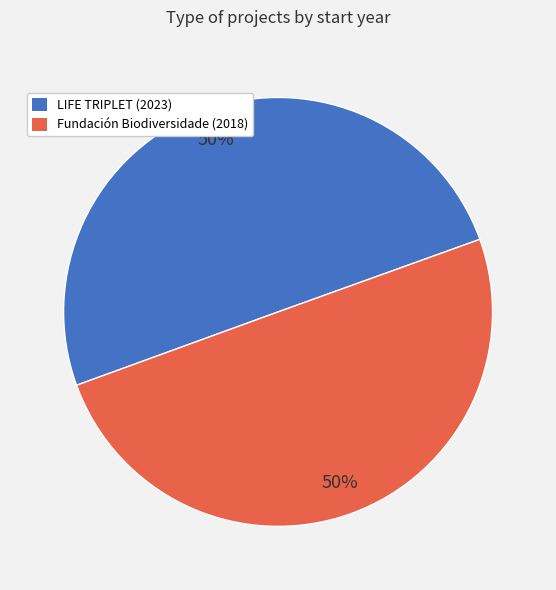

To the nearest percent, what is the average slice percentage?

50%